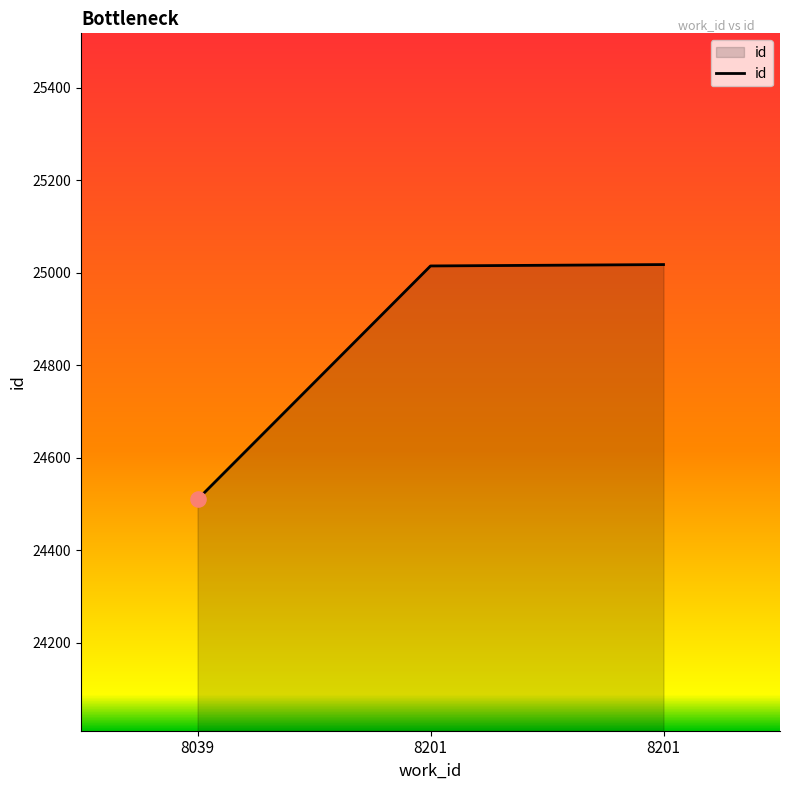

Count the number of data series in this chart.

1